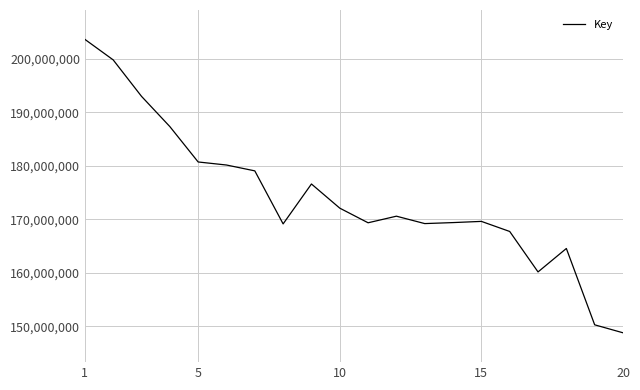

How many lines are shown in the chart?

1